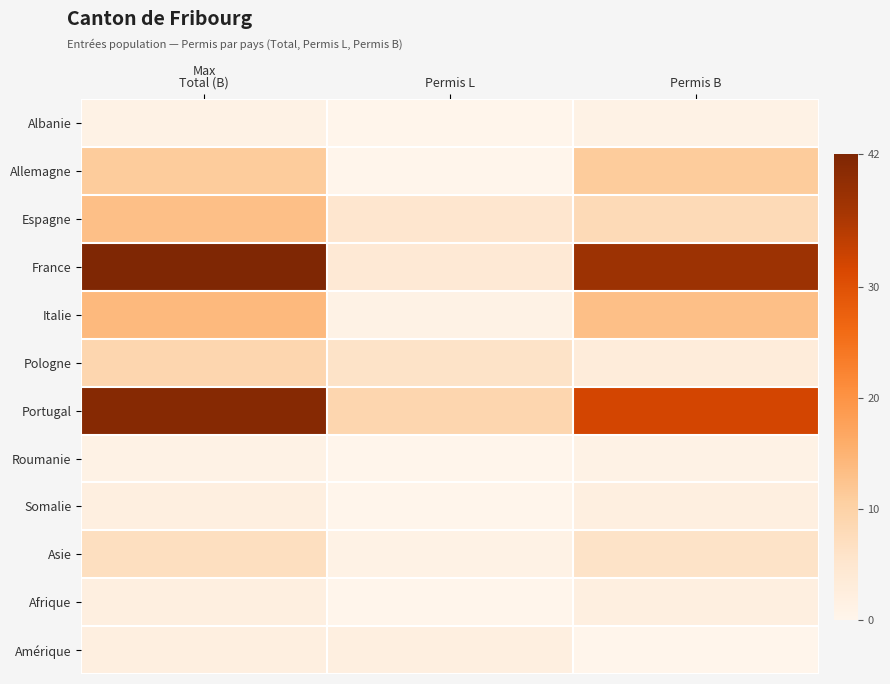

Which series has the largest total across all categories?

France